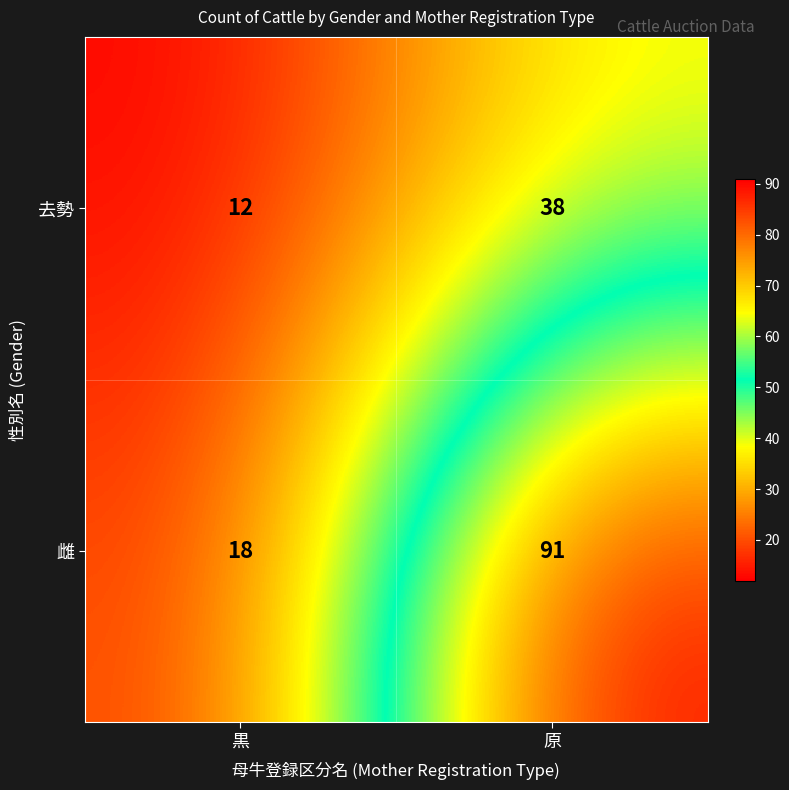

Which series has the largest total across all categories?

雌